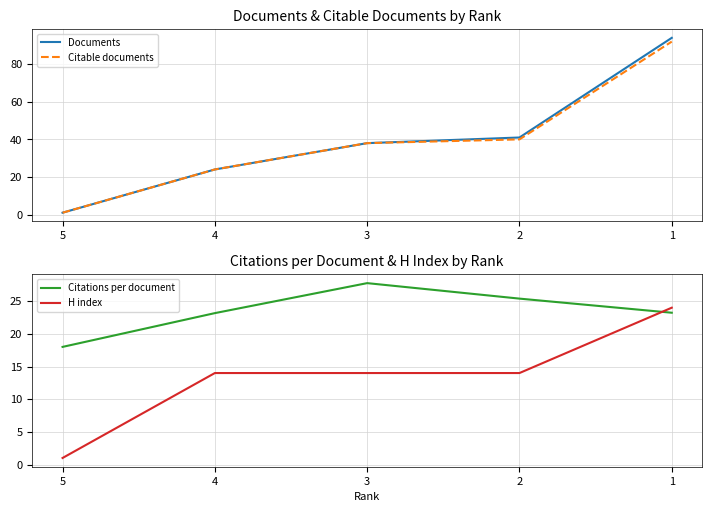

Does the chart have visible grid lines?

Yes